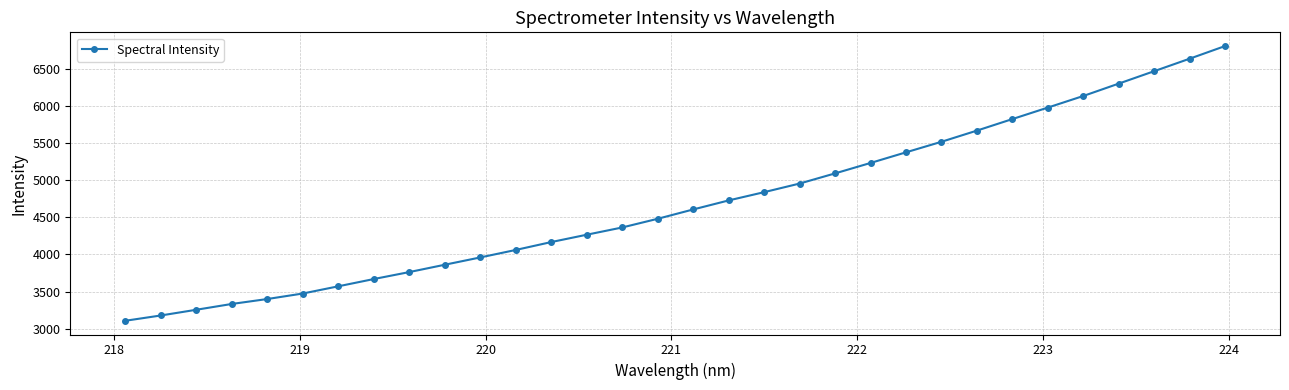

What is the difference between the maximum and minimum values?

3701.8